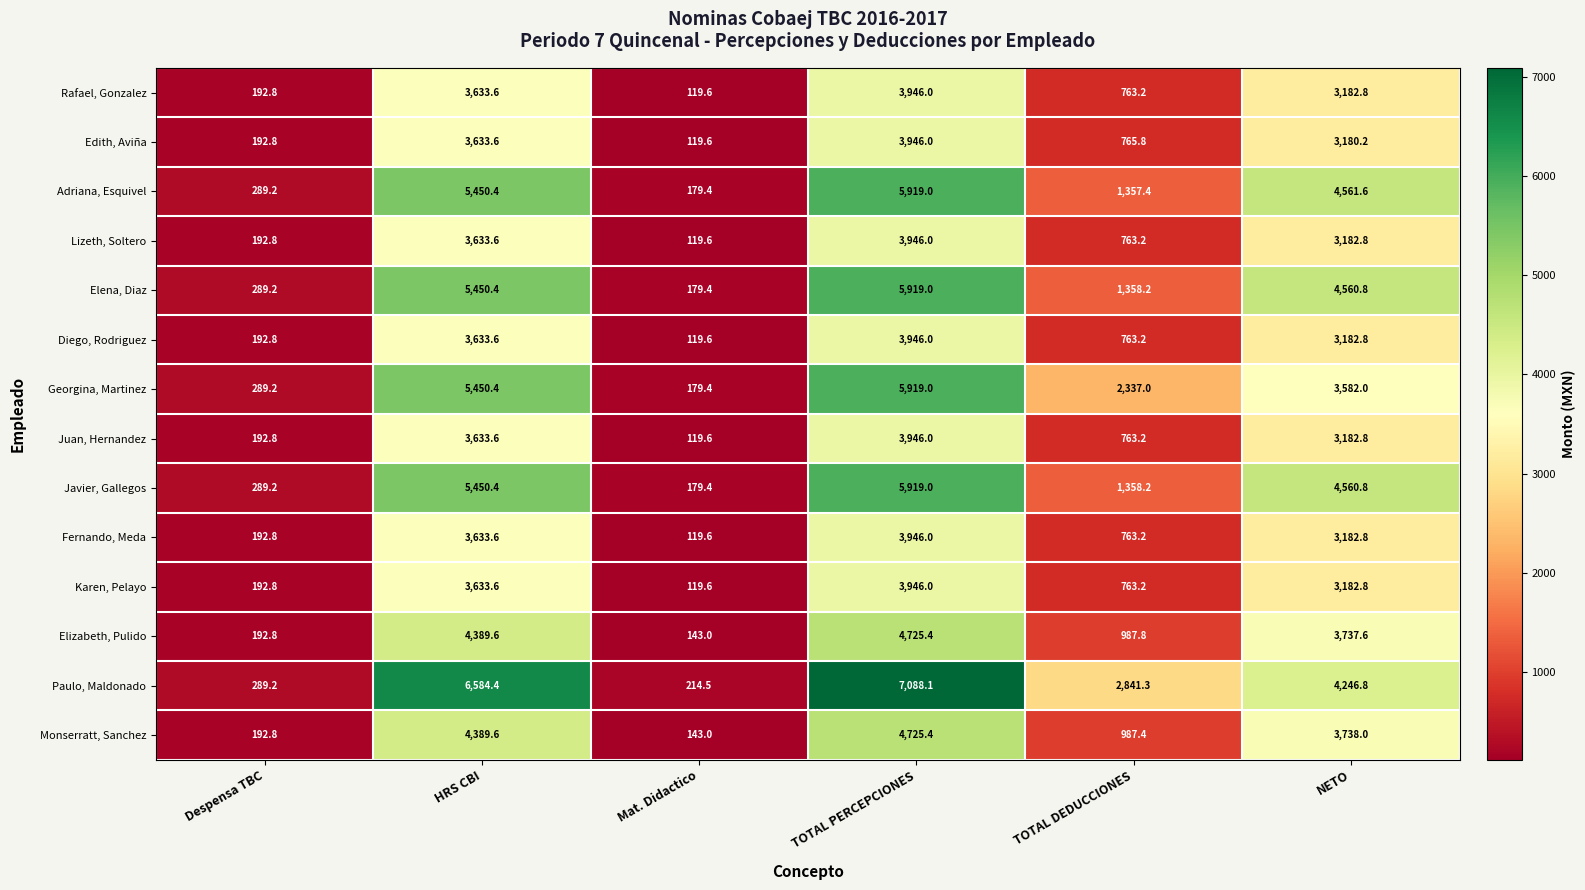

List the labels in order of Fernando, Meda value, largest first.

TOTAL PERCEPCIONES, HRS CBI, NETO, TOTAL DEDUCCIONES, Despensa TBC, Mat. Didactico